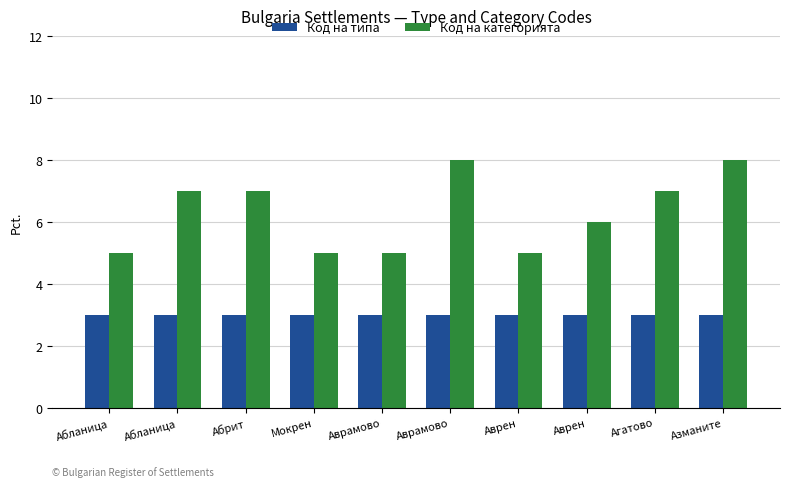

Is the value of Код на типа at Агатово greater than the value of Код на категорията at Аврамово?

No